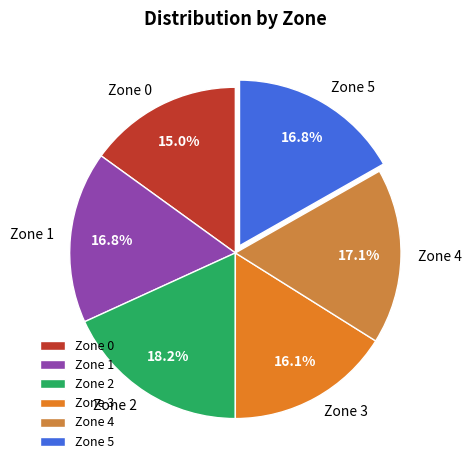

Does any single category account for the majority?

No